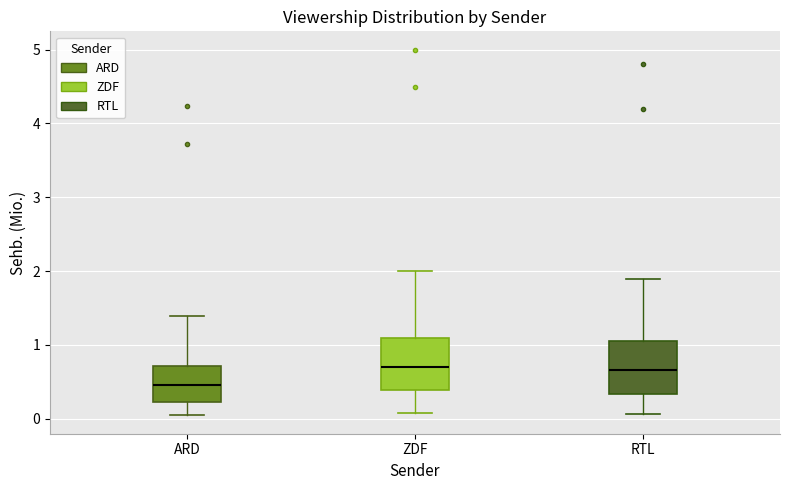

Where is the lower edge of the box for ARD on the y-axis? The values are not printed on the chart, so give them approximately, as read against the axis.

0.2